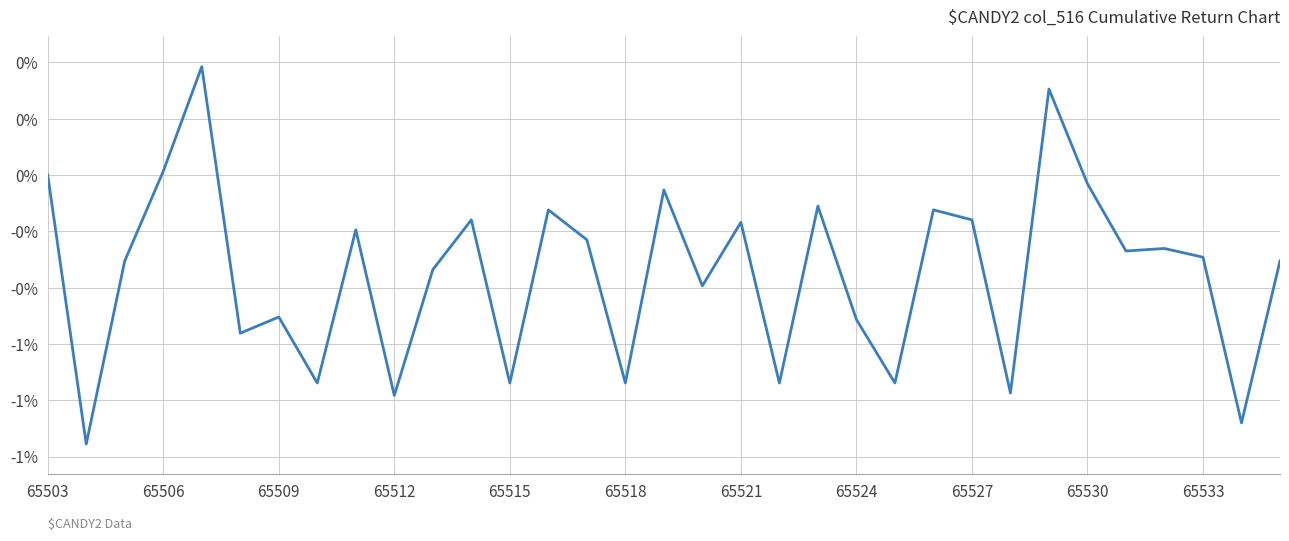

What is the minimum value shown in the chart?

-1.0